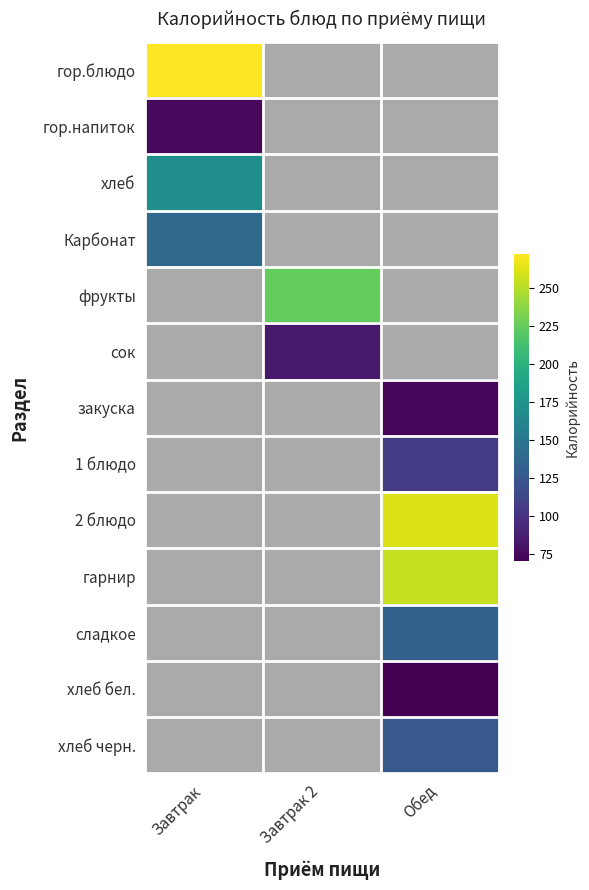

List the labels in order of фрукты value, smallest first.

Завтрак, Завтрак 2, Обед